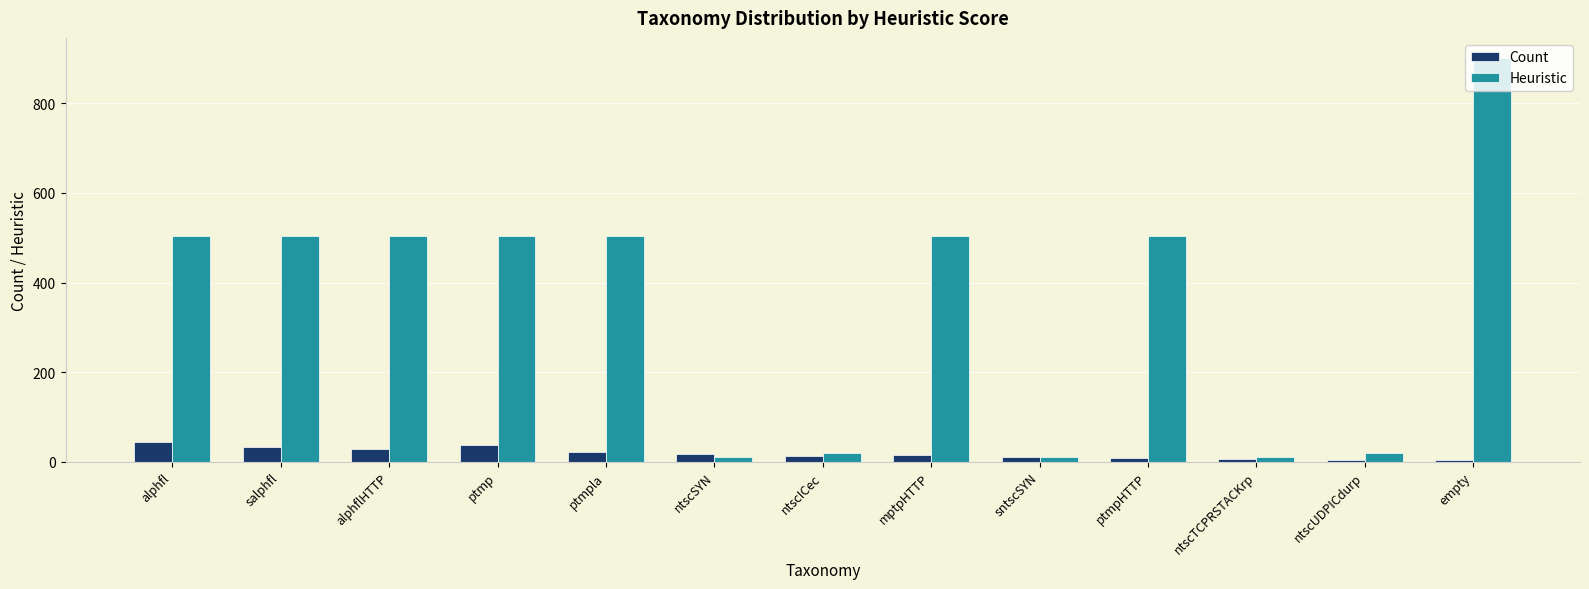

Which category has the highest value across all series?

empty